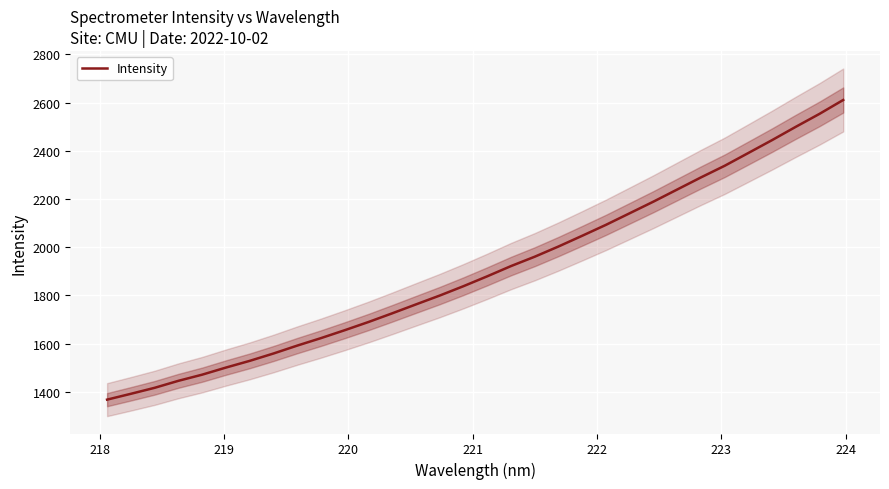

What is the lowest value of the Intensity series?

1368.0